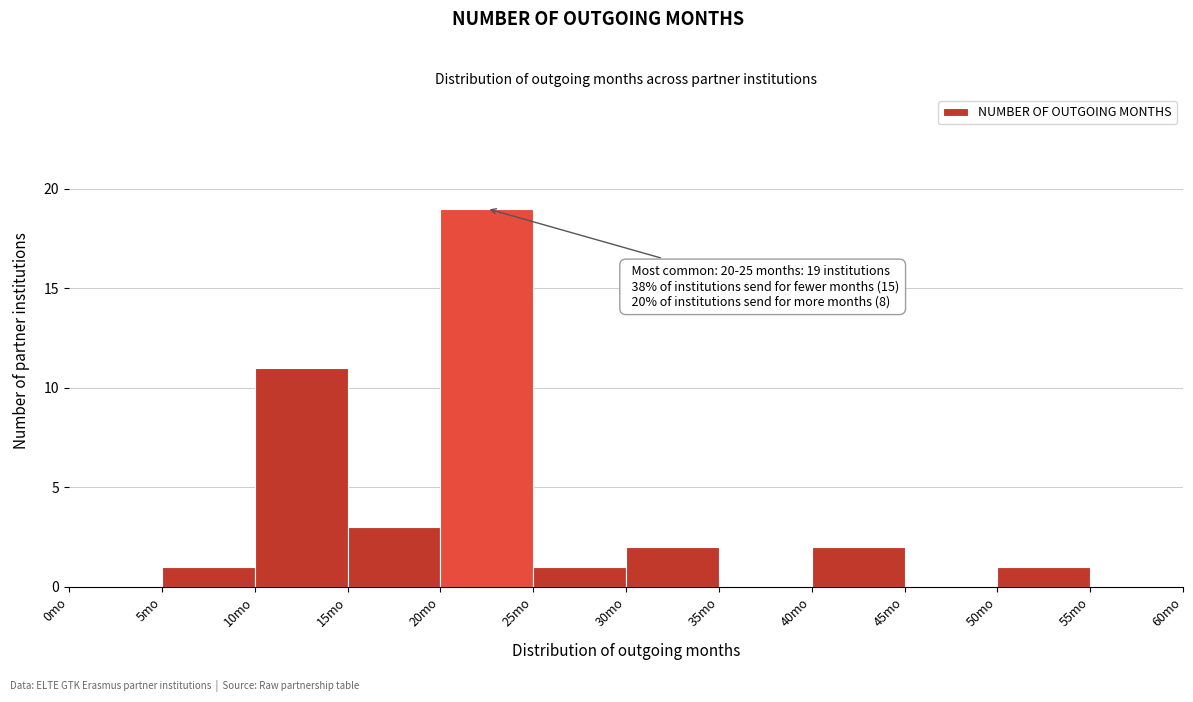

Which range on the x-axis has the tallest bar?

20 to 25